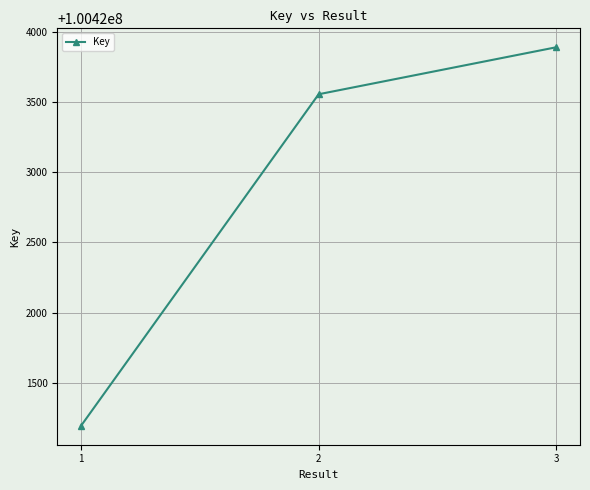

What is the maximum value shown in the chart?

100423892